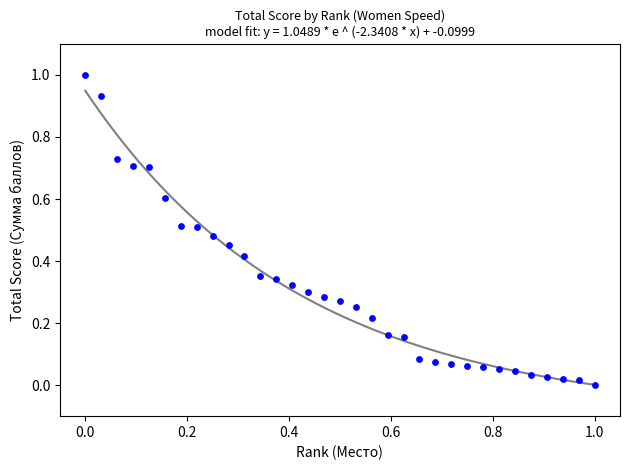

What is the range of Y values (max minus min)?

1.0